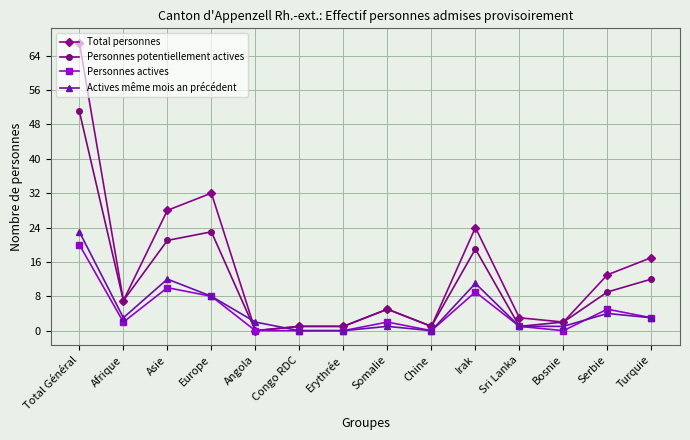

How many data points does each series have?

14